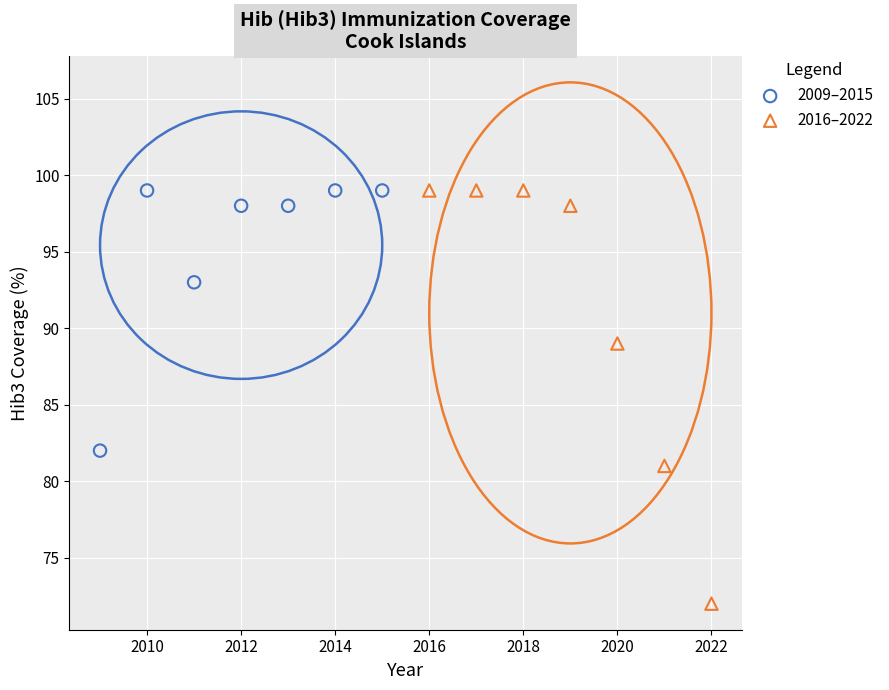

Which series has the widest spread of Y values?

2016–2022